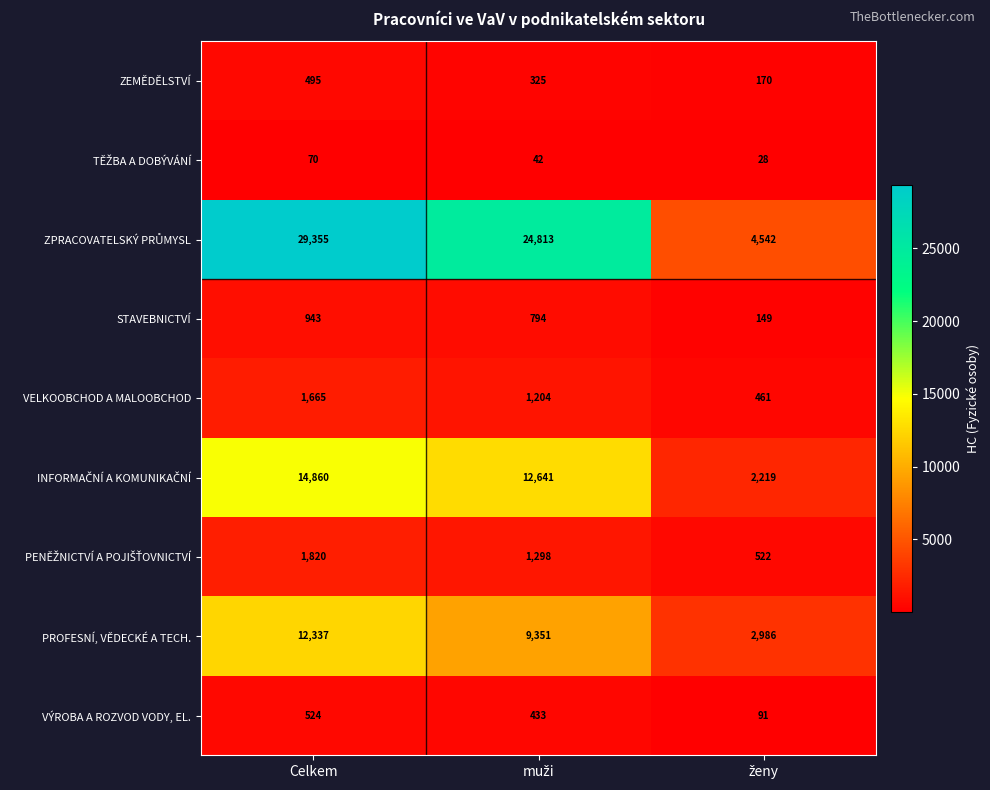

At how many categories does at least one series exceed 18460?

2